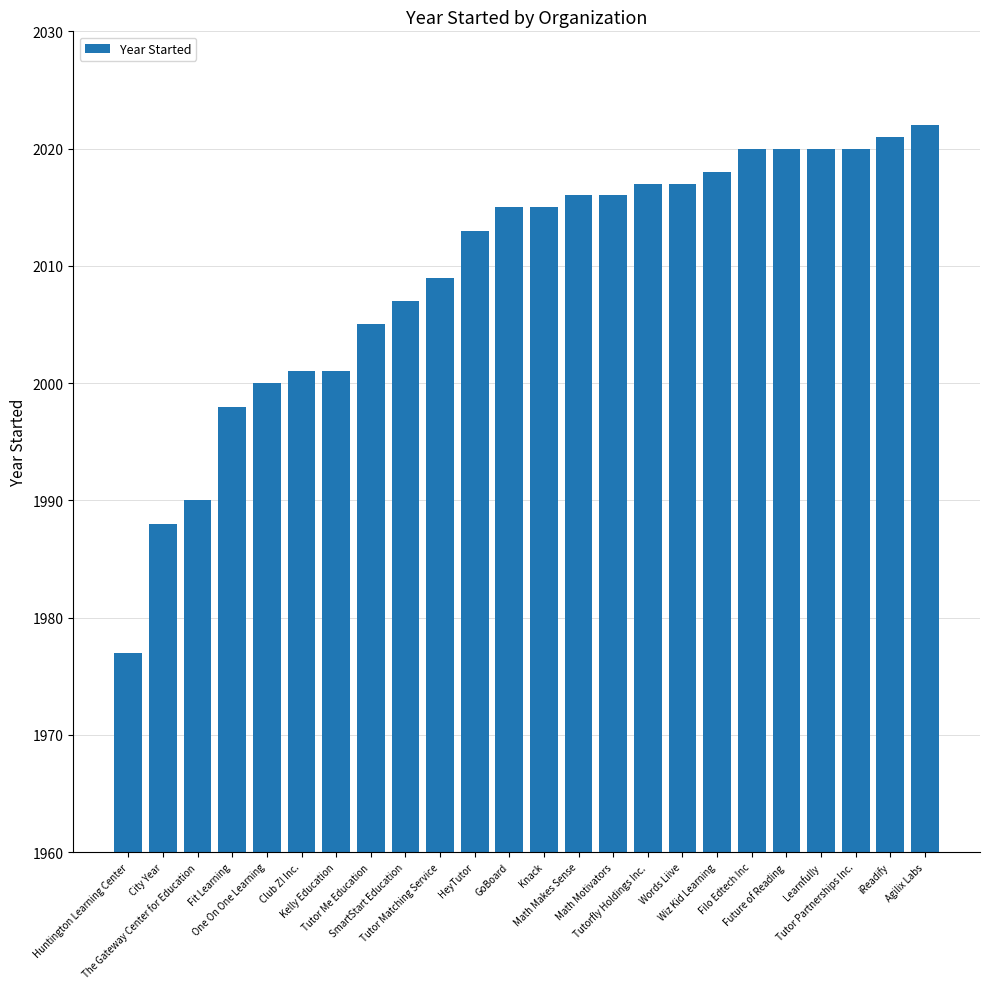

What is the average value?

2009